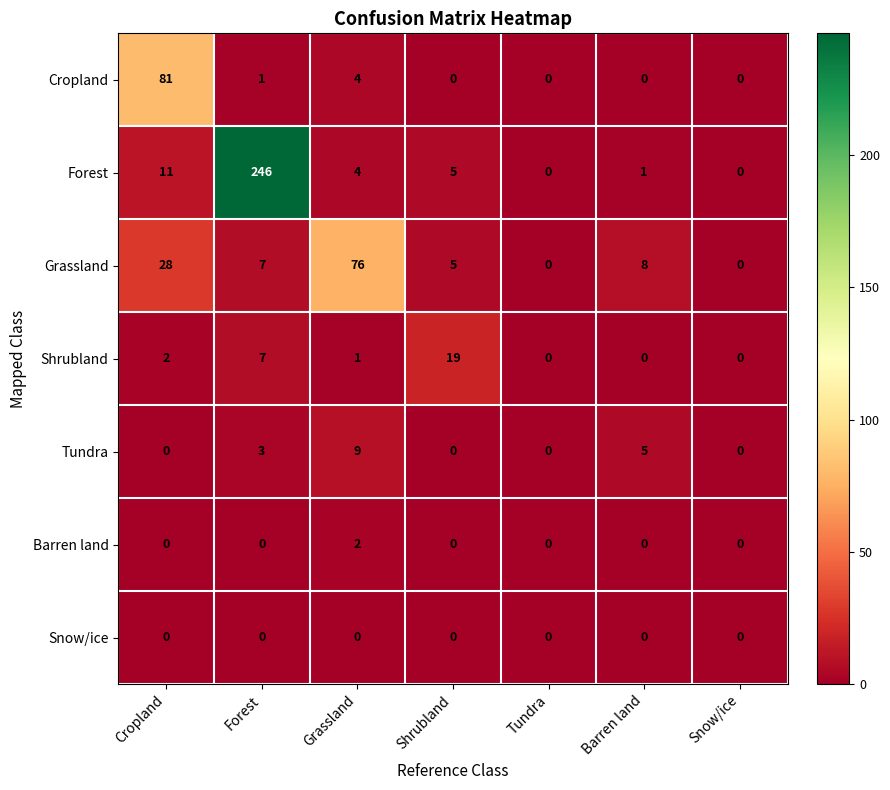

What is the total value across all series at Grassland?

96